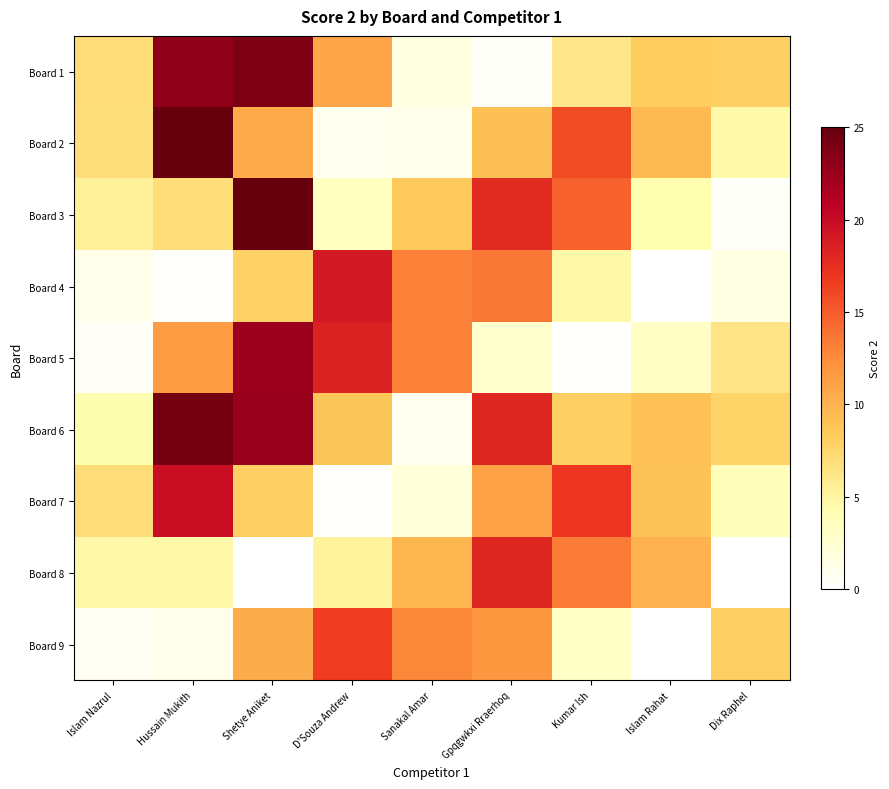

How many series are shown in this chart?

9